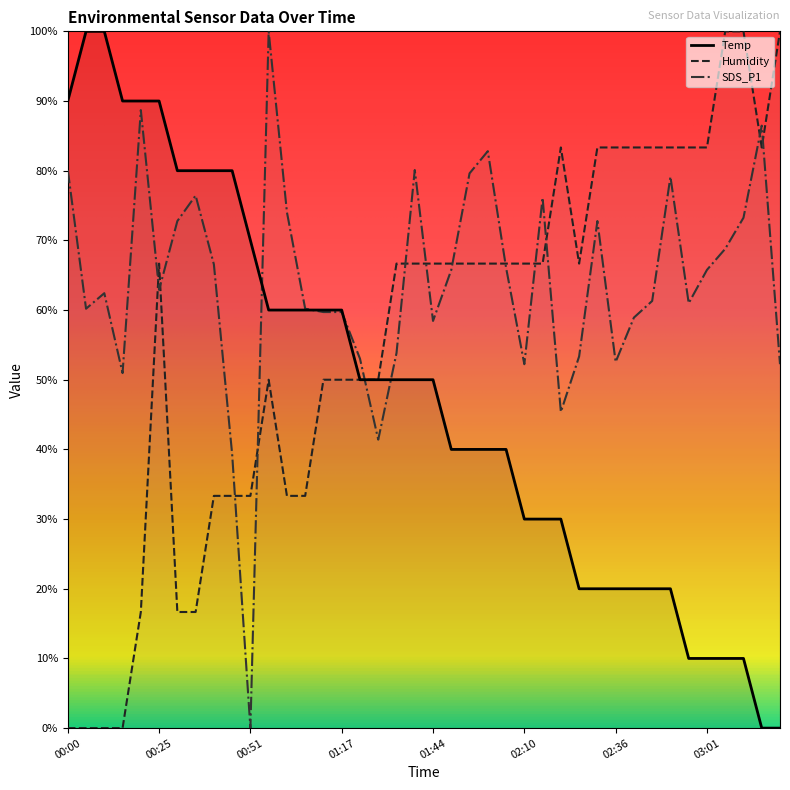

After their last crossing, which series has the higher values: Humidity or Temp?

Humidity